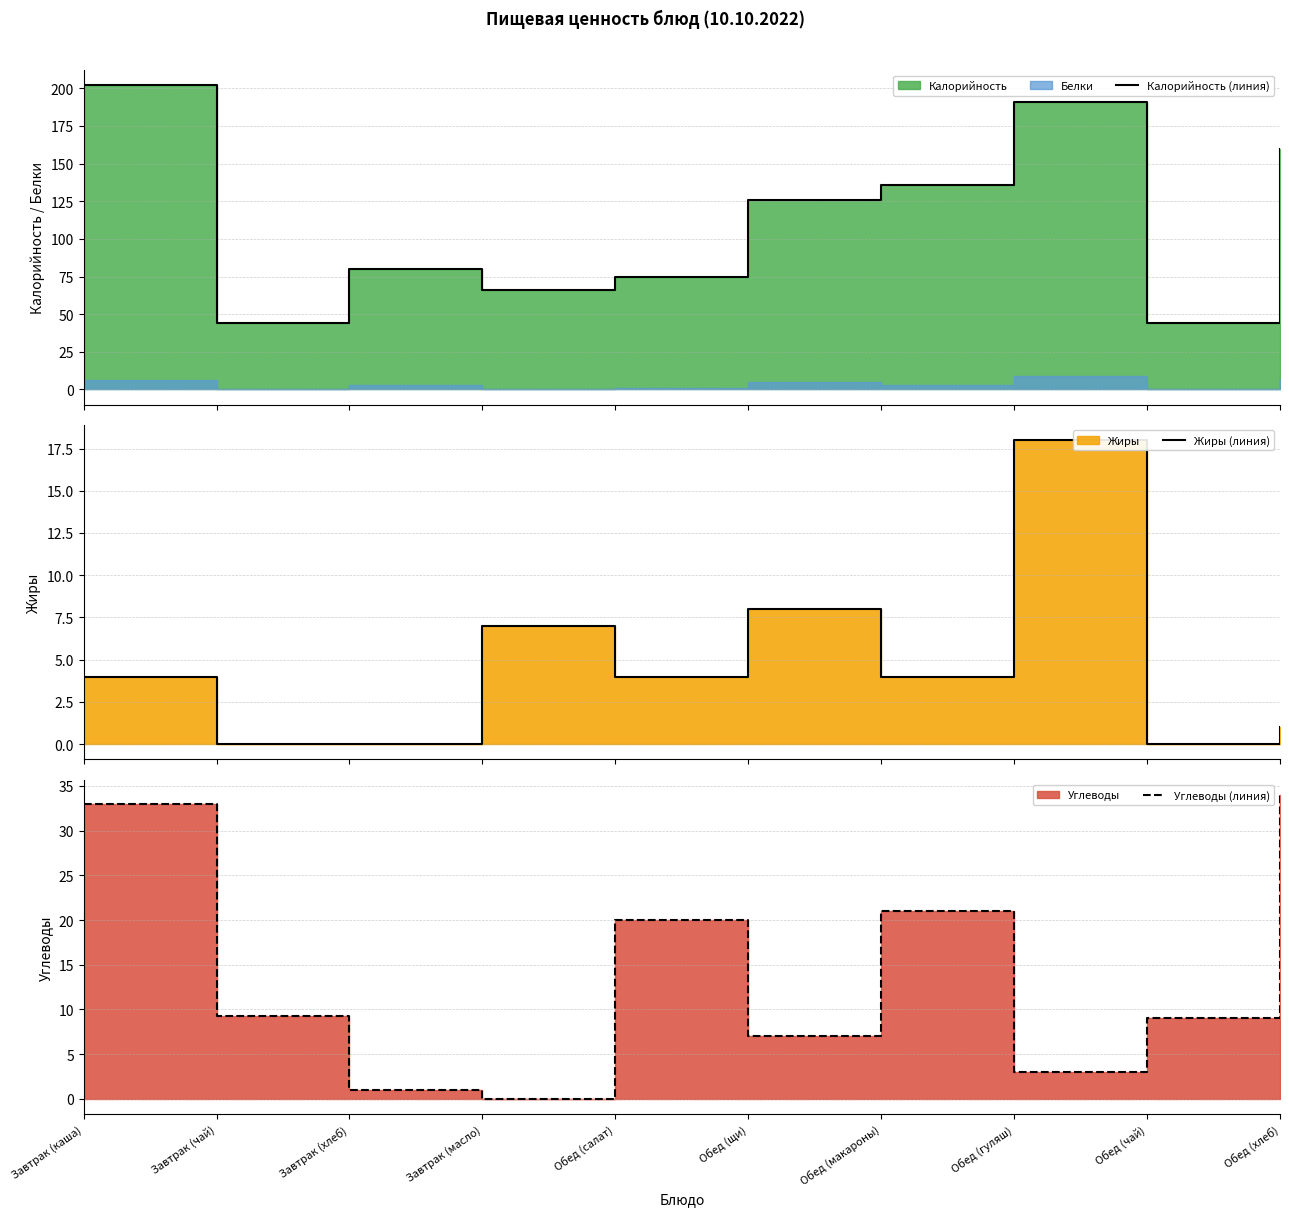

At which label does Жиры (линия) reach its peak?

Обед (гуляш)